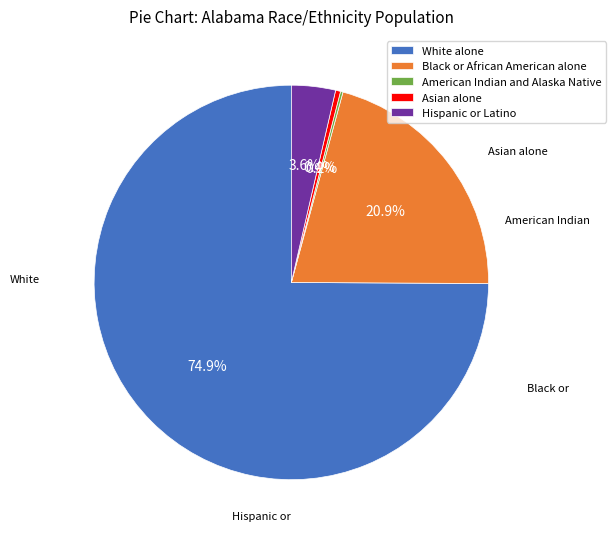

What is the ratio of the value at White alone to the value at Hispanic or Latino?

20.8